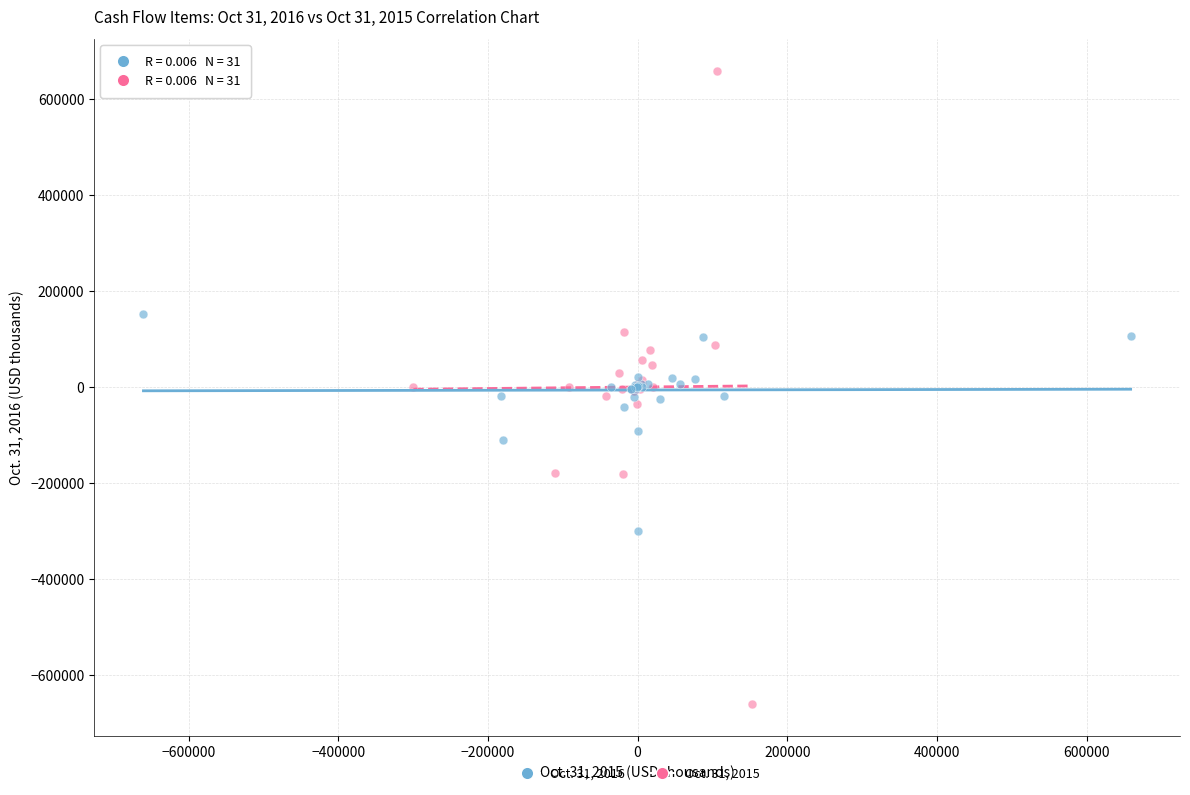

Which series has the largest Y range (max minus min)?

Oct. 31, 2015